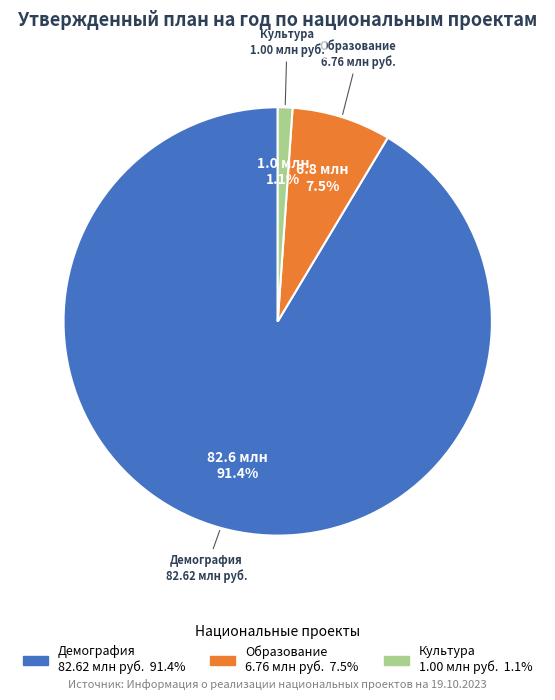

To the nearest percent, what is the average slice percentage?

33%